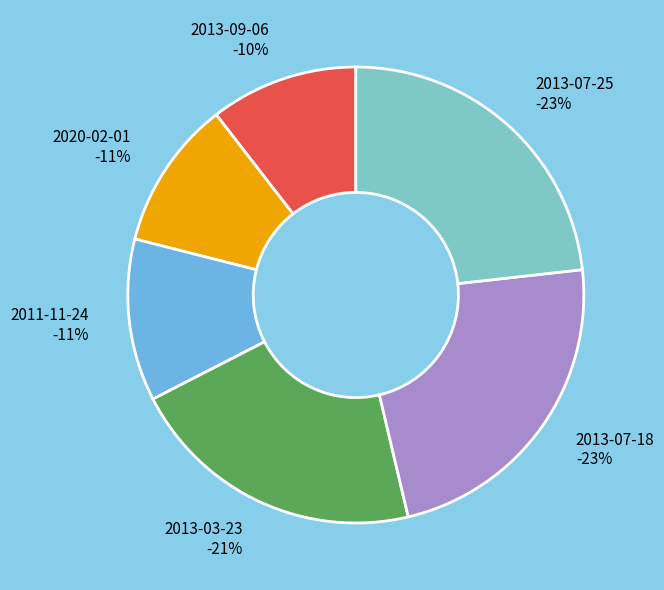

Does 2020-02-01 account for over 50% of the chart?

No